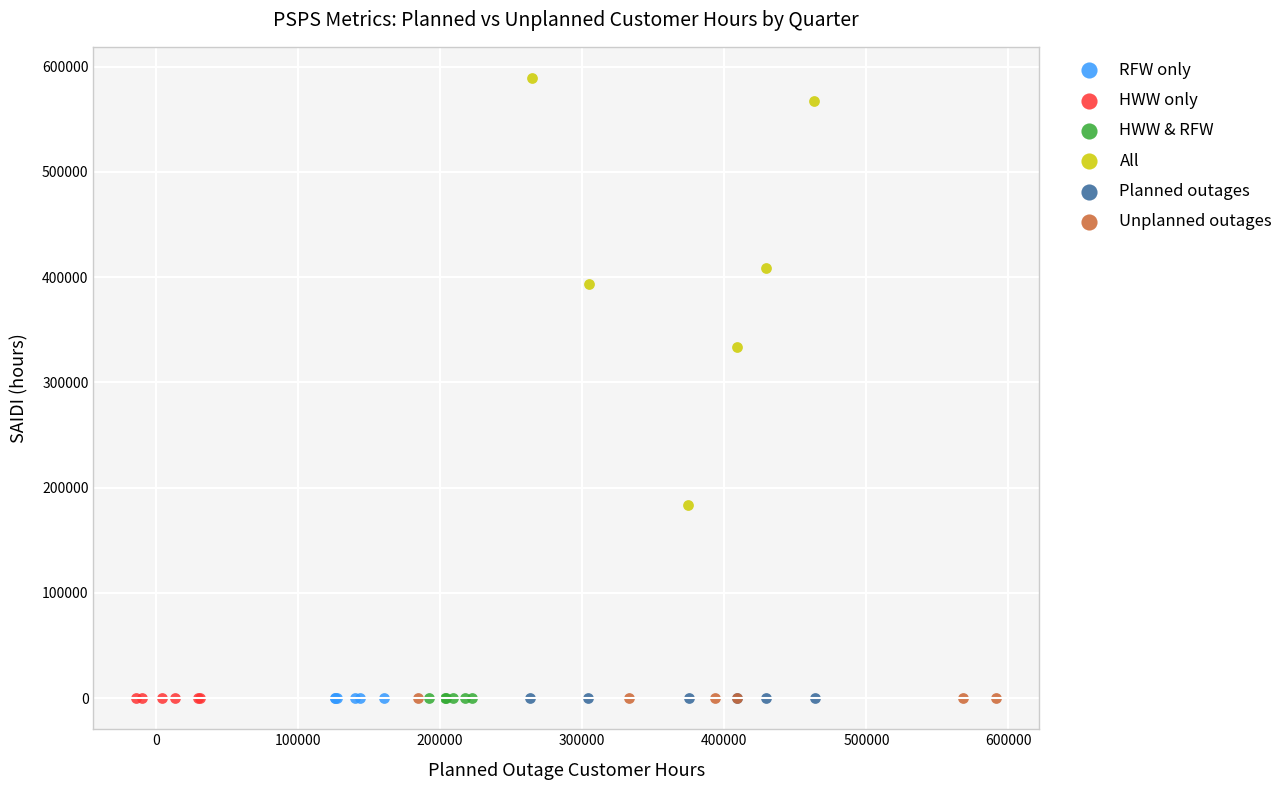

Which series has the largest Y range (max minus min)?

All